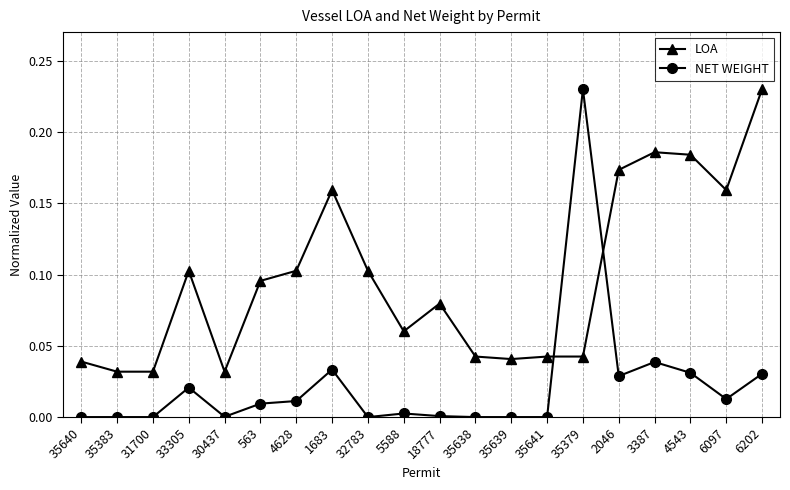

At which label does NET WEIGHT reach its peak?

35379